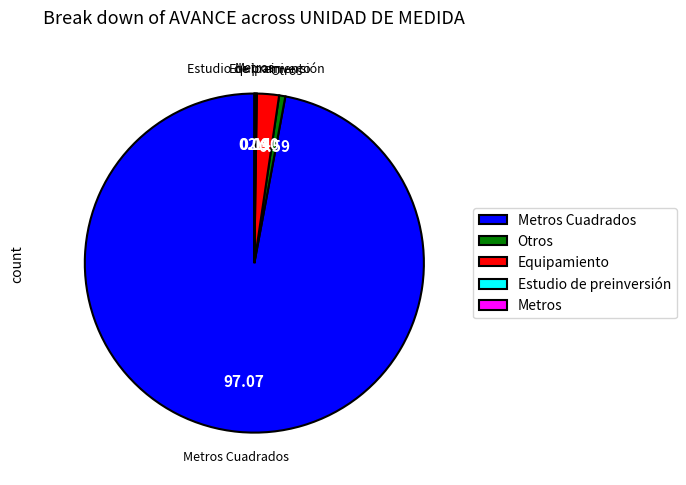

Is there any slice that represents more than half of the pie?

Yes